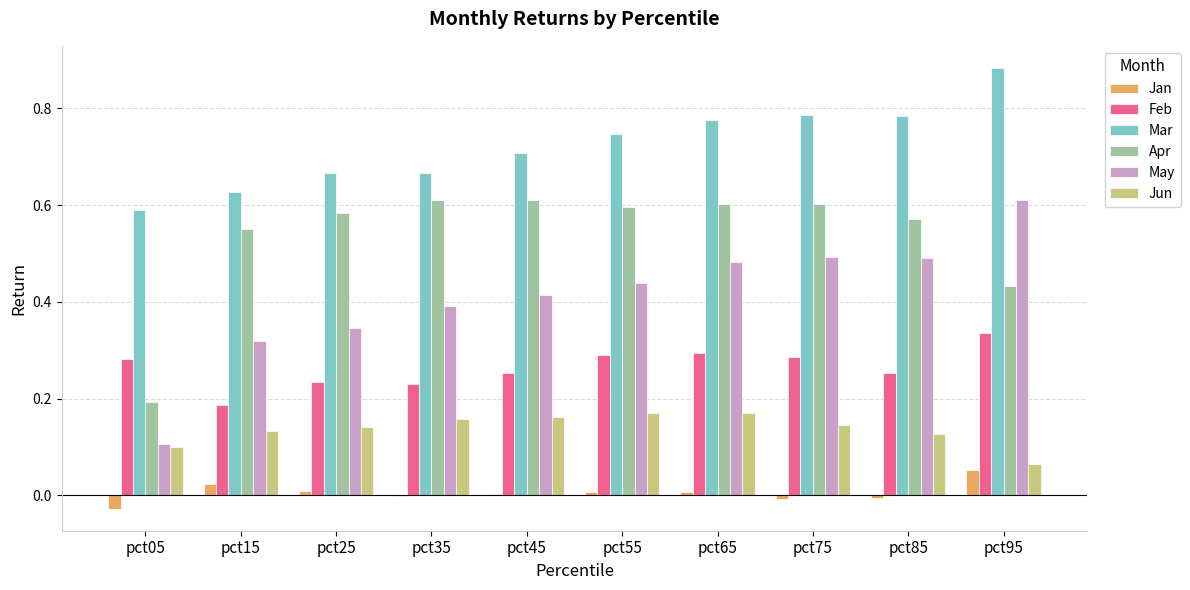

Which label corresponds to the largest value in the chart?

pct95